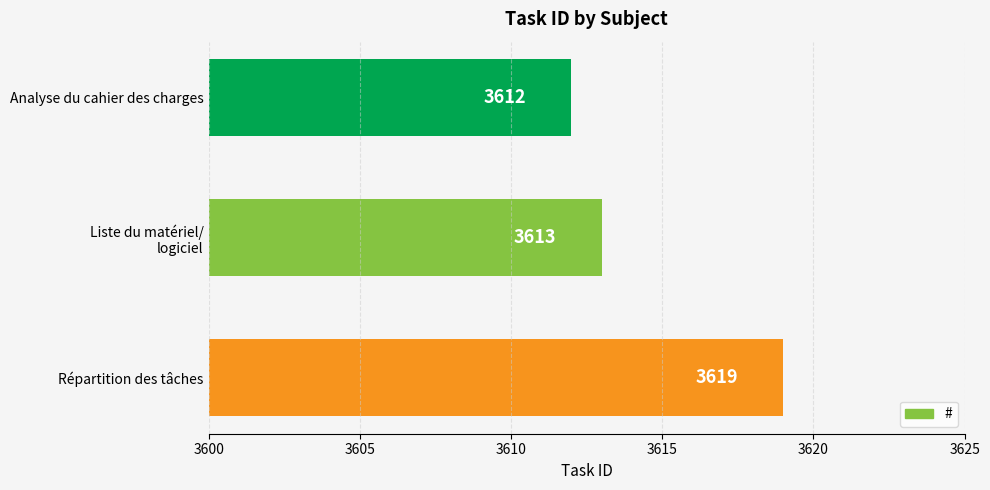

List the labels in order of value, largest first.

Répartition des tâches, Liste du matériel/
logiciel, Analyse du cahier des charges